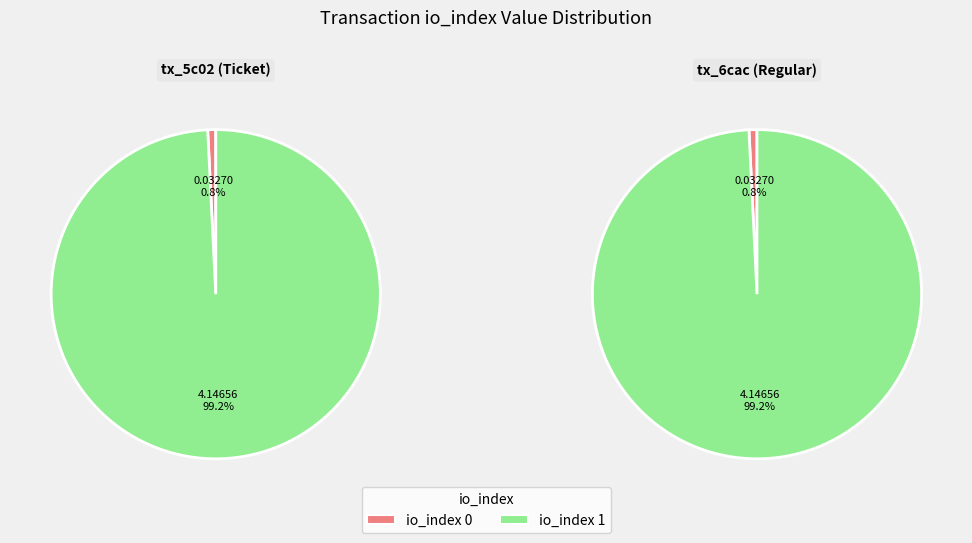

Rank the categories by Regular value from highest to lowest.

io_index 1, io_index 0